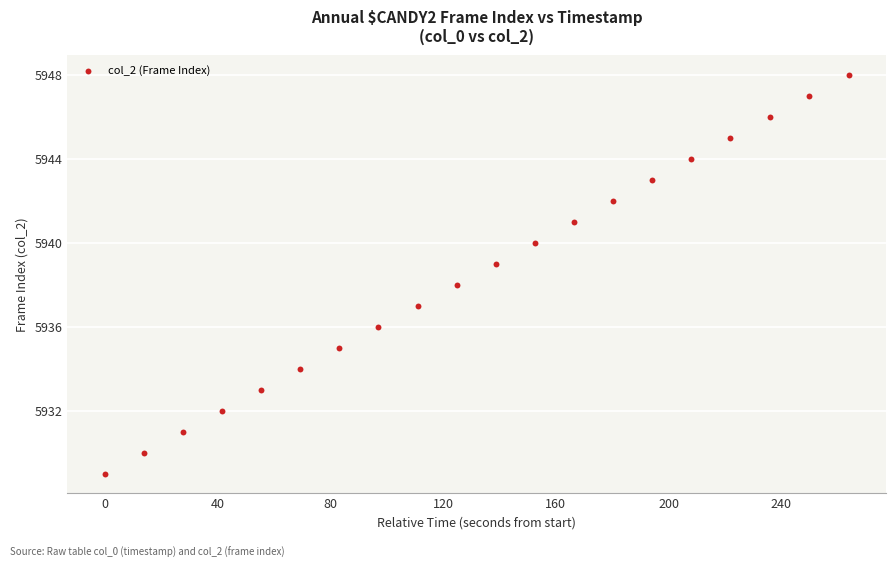

What is the range of Y values (max minus min)?

19